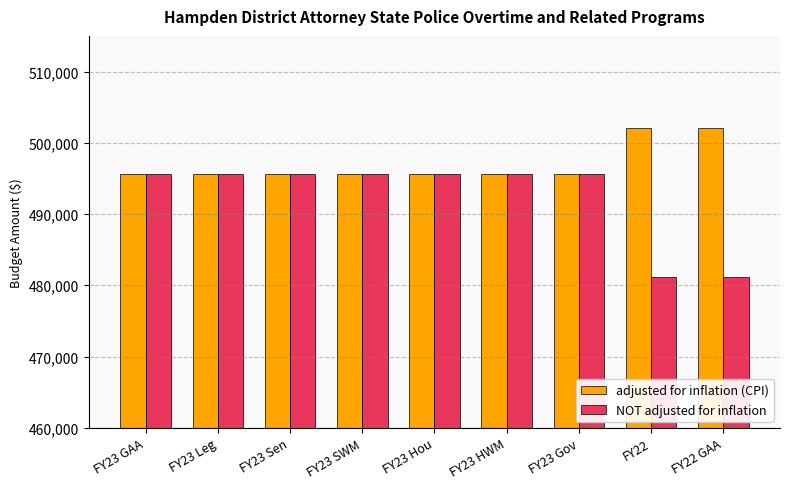

List the series in order of their overall mean, lowest first.

NOT adjusted for inflation, adjusted for inflation (CPI)